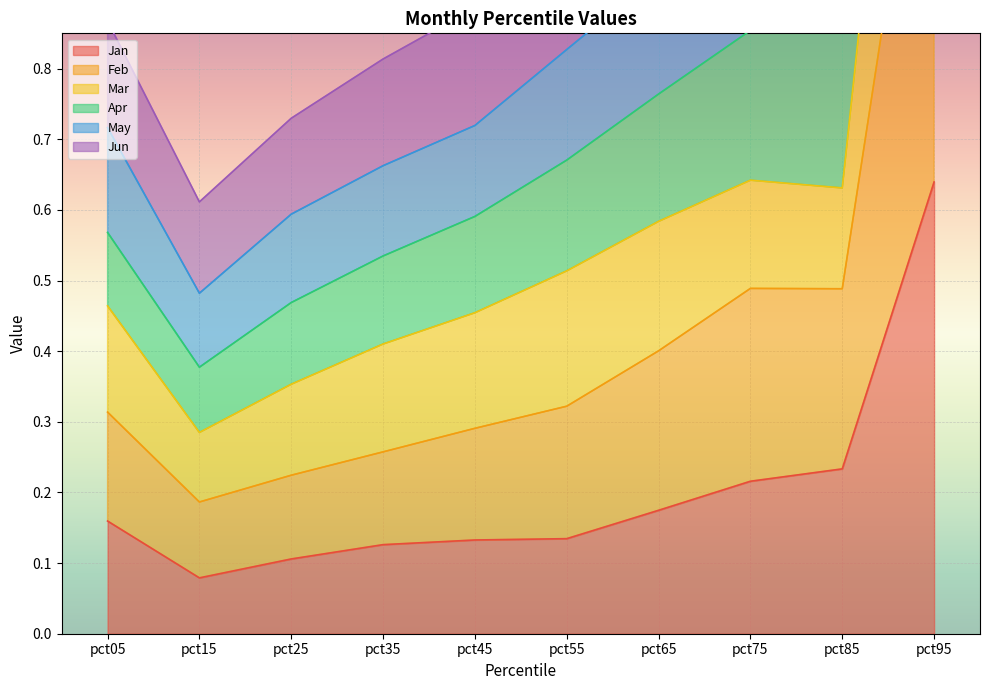

The value of Jun at pct25 is 0.2. True or false?

False